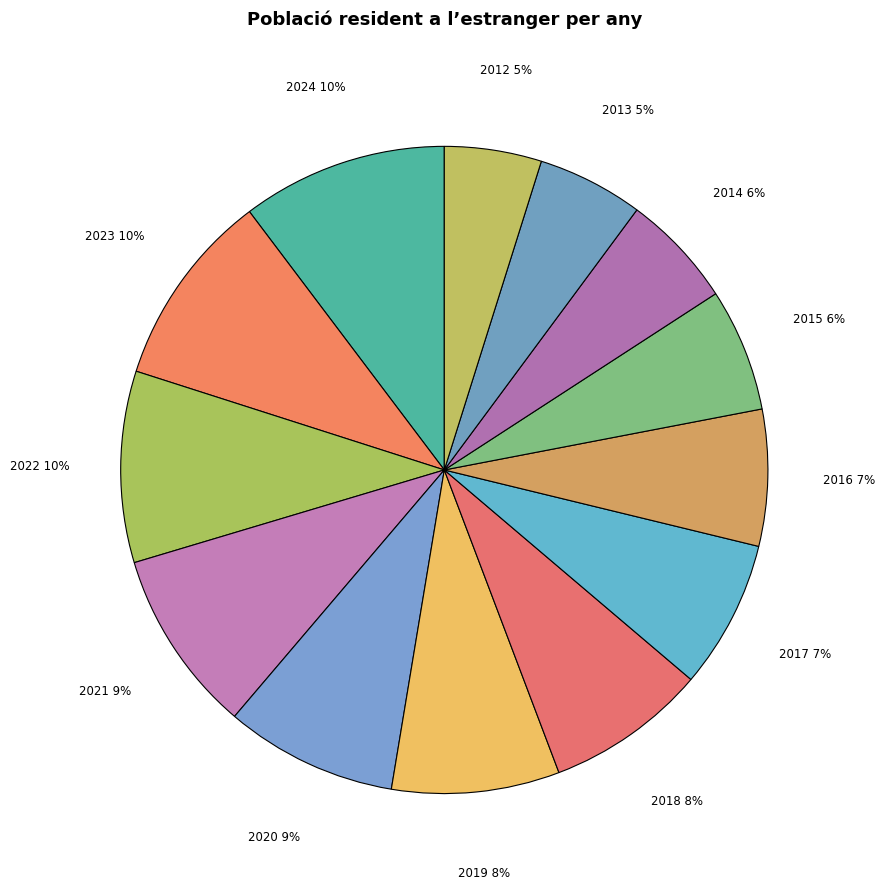

Which slice is the largest?

2024